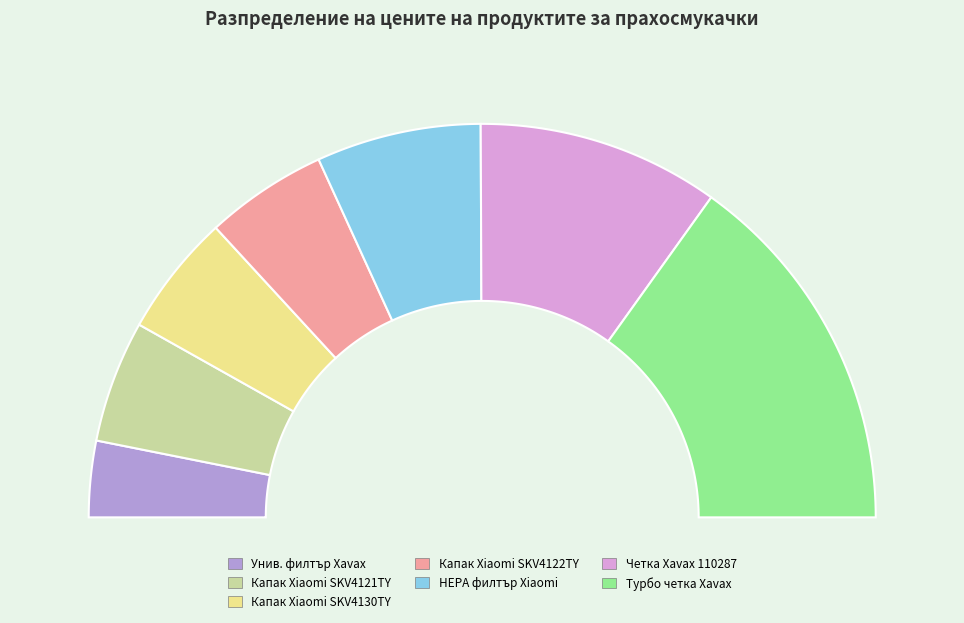

Count the number of slices in the pie.

7